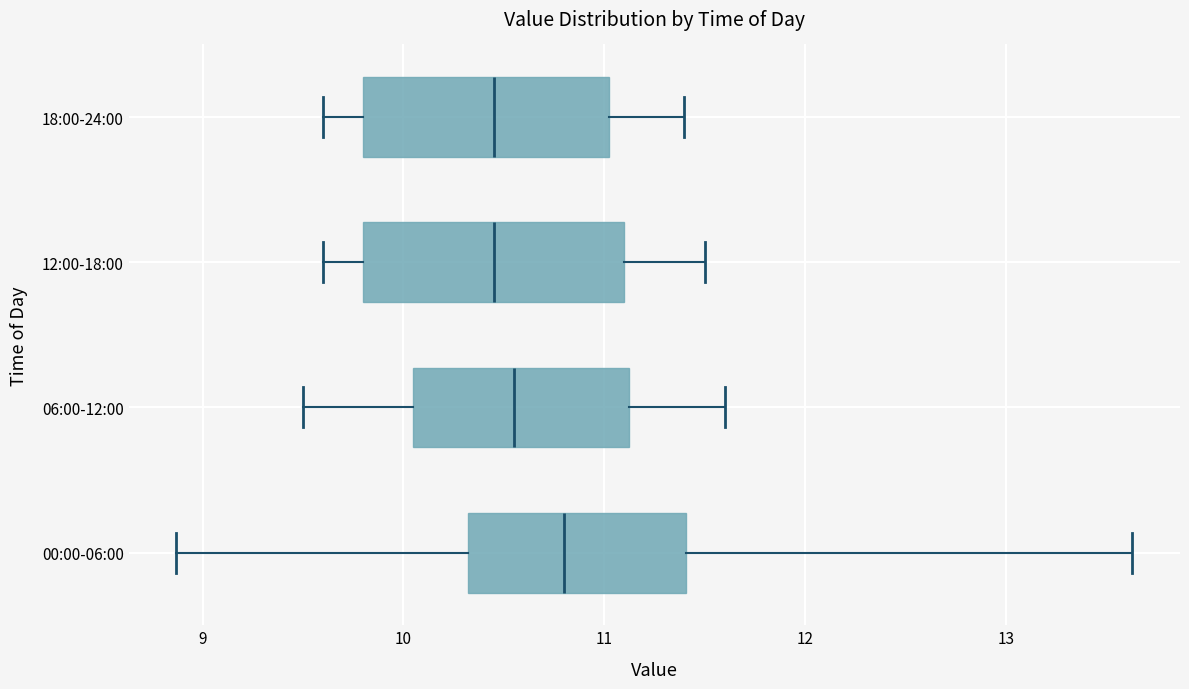

Reading bottom to top, transcribe this box plot: for each box, give where its median line is, the range the box spans, and where its two whiskers end, as read against the x-axis. The values are not printed on the chart, so give them approximately, as read against the axis.

00:00-06:00: median 10.8, box 10.3 to 11.4, whiskers 8.9 to 13.6
06:00-12:00: median 10.6, box 10.1 to 11.1, whiskers 9.5 to 11.6
12:00-18:00: median 10.5, box 9.8 to 11.1, whiskers 9.6 to 11.5
18:00-24:00: median 10.5, box 9.8 to 11.0, whiskers 9.6 to 11.4